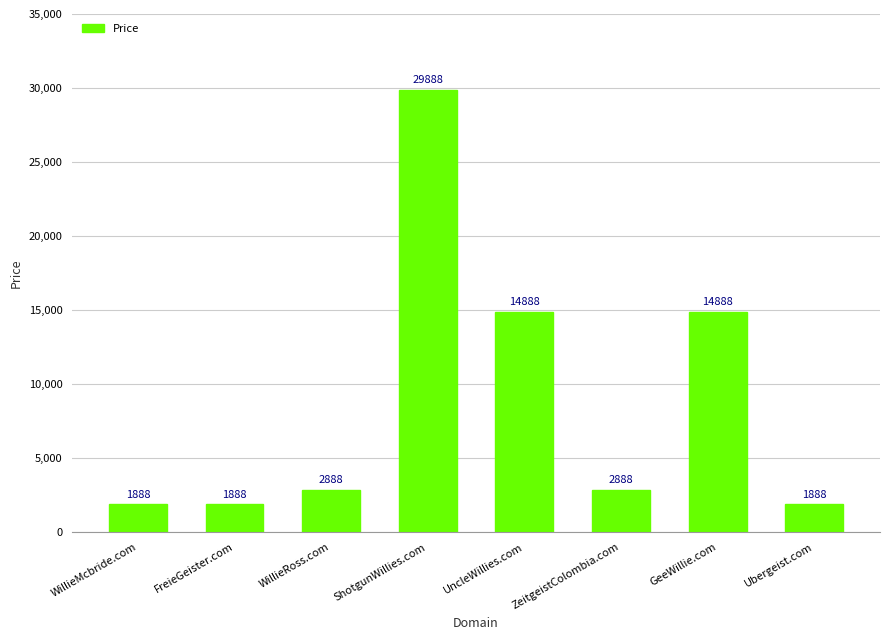

Is it true that the value at ZeitgeistColombia.com is 2888?

True